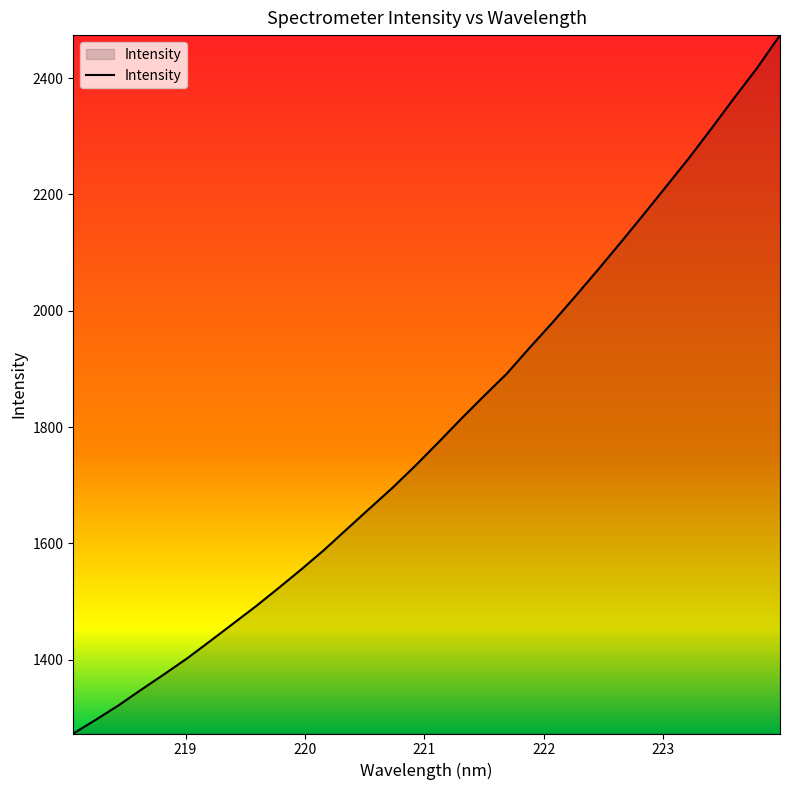

What is the minimum value shown in the chart?

1273.3